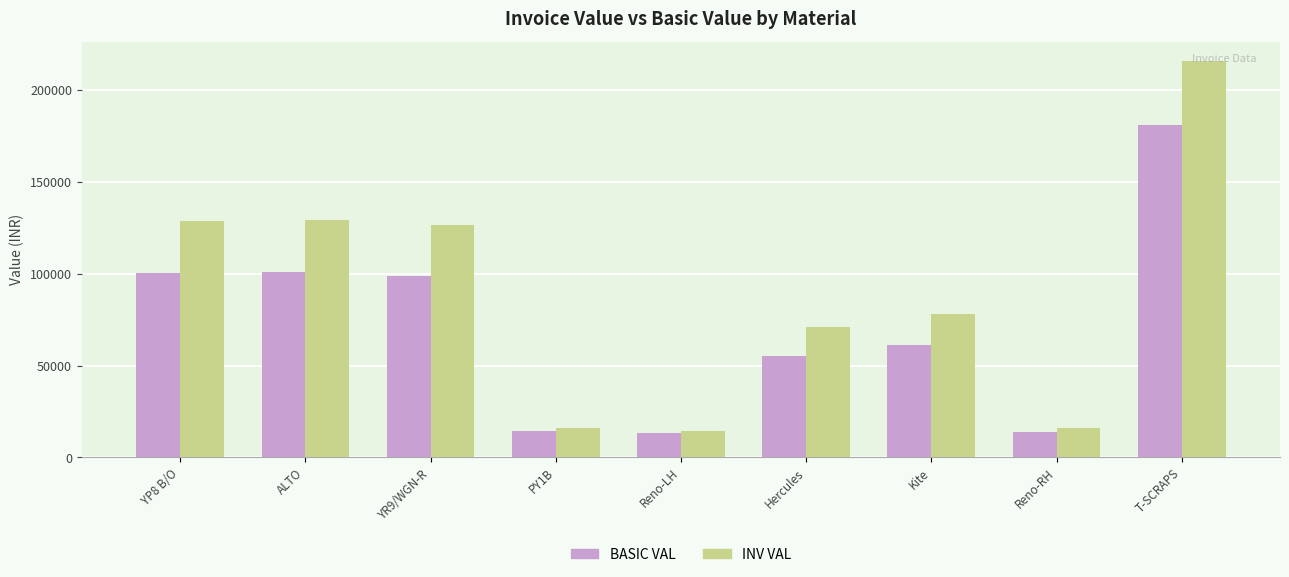

What is the greatest value displayed?

215417.9